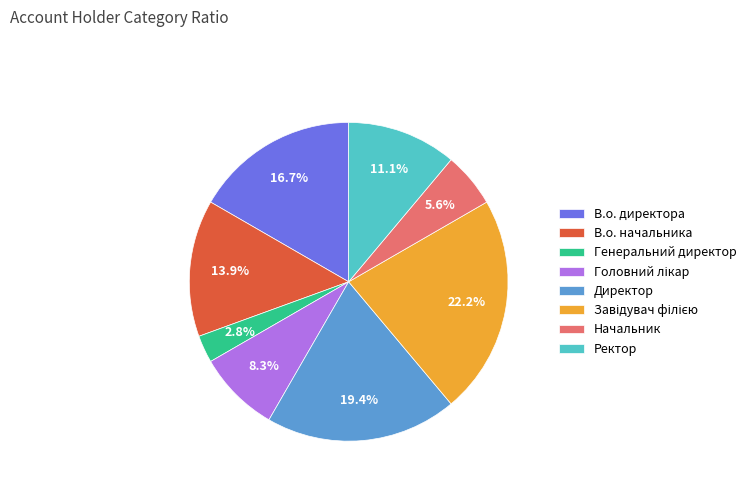

Does В.о. директора represent more than half of the total?

No